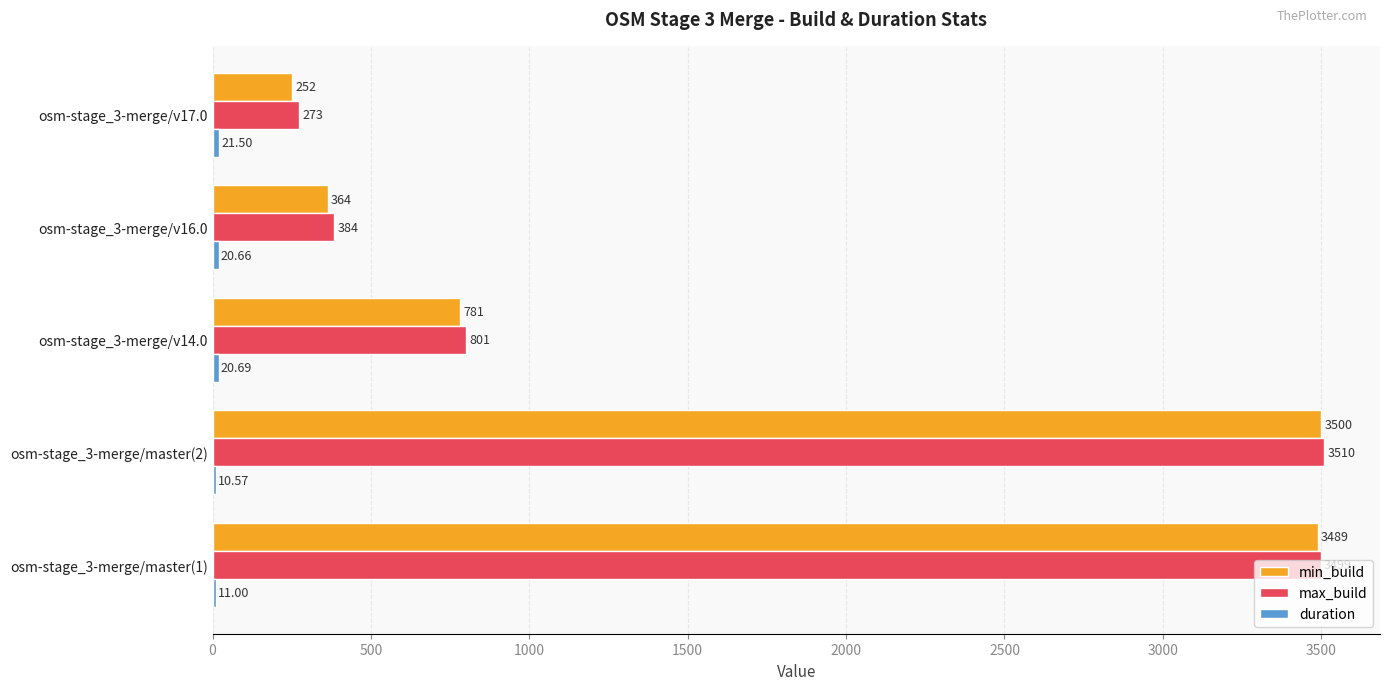

At which category is the sum across all series the highest?

osm-stage_3-merge/master(2)